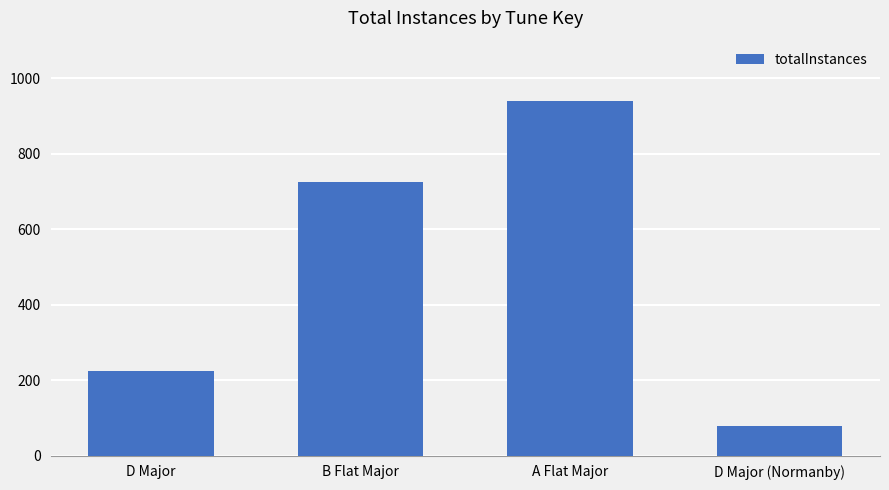

What is the difference between the maximum and minimum values?

862